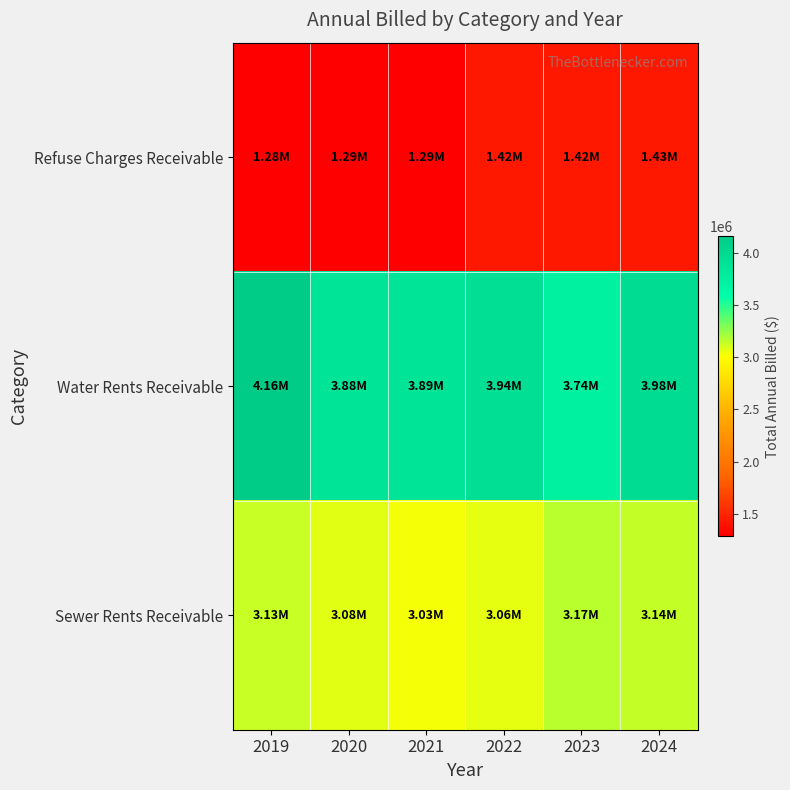

Reading right to left, transcribe all the data shown in this chart.

Refuse Charges Receivable: 2024=1426418.0	2023=1422204.4	2022=1421014.2	2021=1291843.4	2020=1287062.8	2019=1284518.1
Water Rents Receivable: 2024=3976238.3	2023=3741064.2	2022=3944599.1	2021=3886450.5	2020=3880757.5	2019=4161614.8
Sewer Rents Receivable: 2024=3143694.0	2023=3170488.3	2022=3061960.0	2021=3026774.2	2020=3076841.8	2019=3127857.1